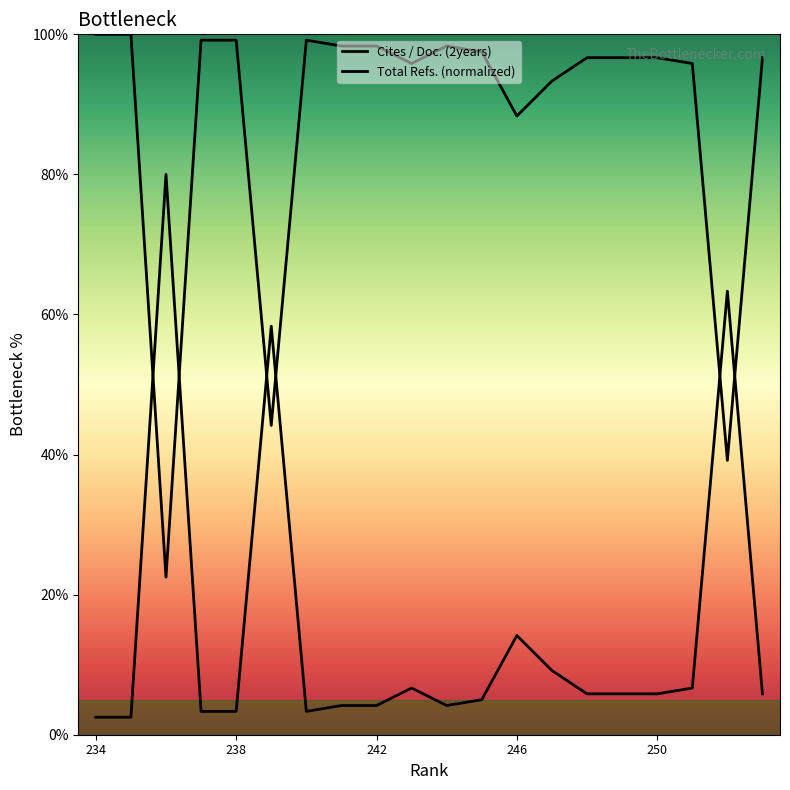

Which series has the largest range (max minus min)?

Cites / Doc. (2years)